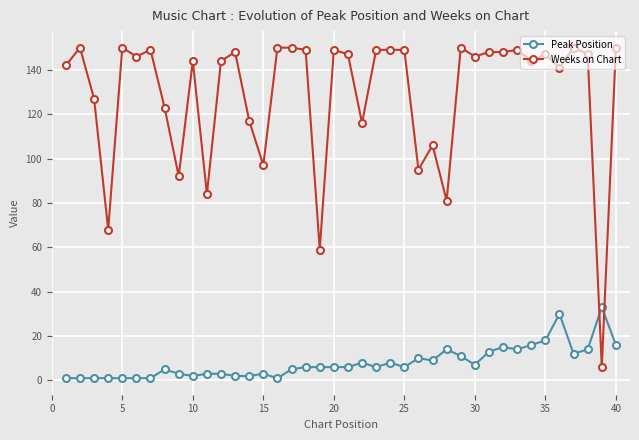

How many lines are shown in the chart?

2